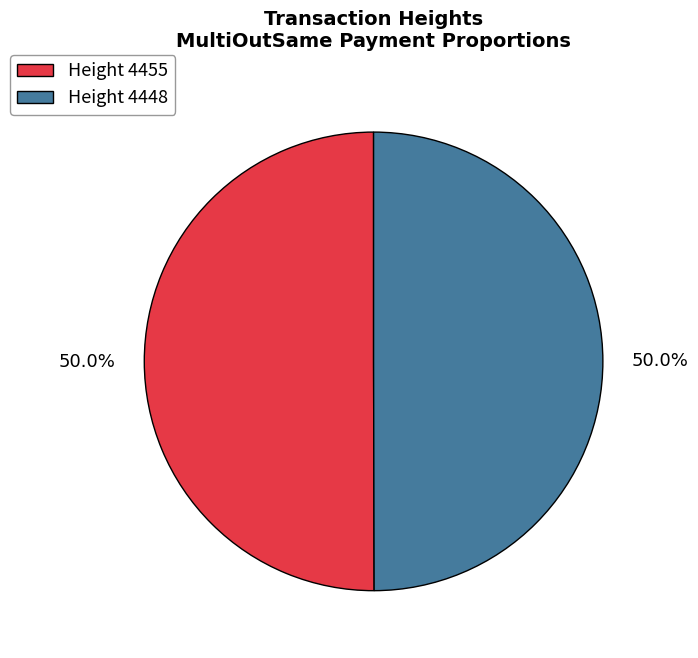

What is the ratio of the value at Height 4448 to the value at Height 4455?

1.0